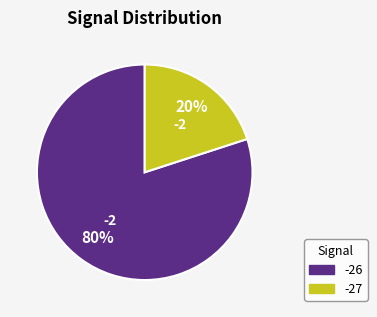

Is -26 the majority of the pie?

Yes